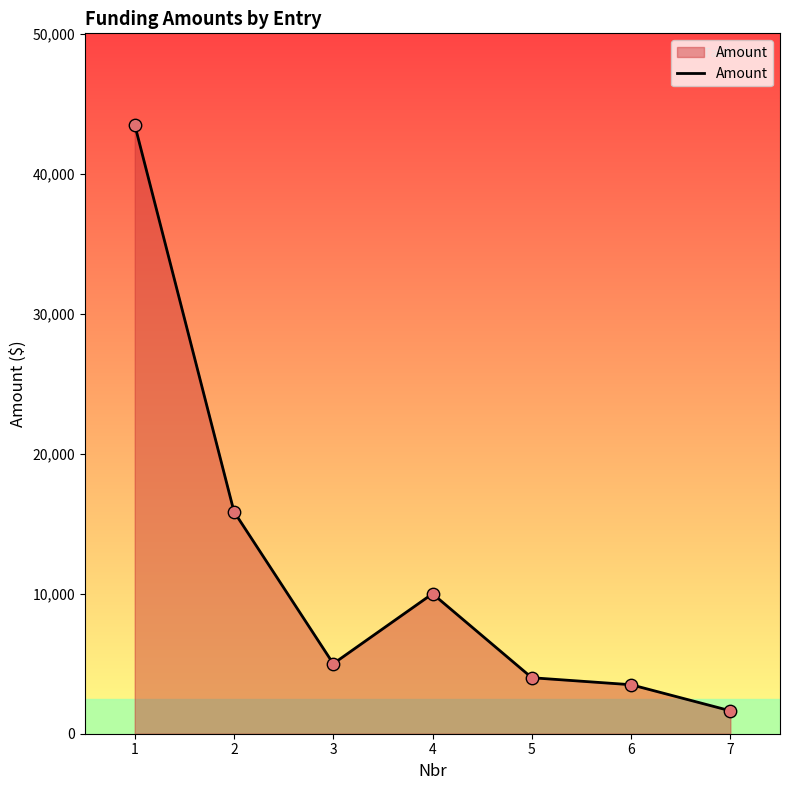

Approximately how many times larger is the value at 5 compared to 4?

0.4